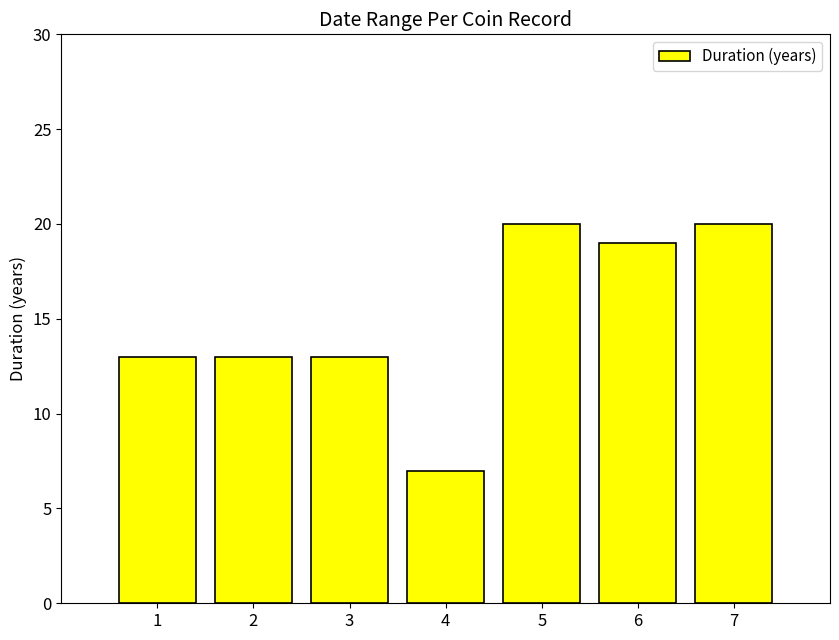

Reading left to right, extract all data points from this chart.

1=13	2=13	3=13	4=7	5=20	6=19	7=20